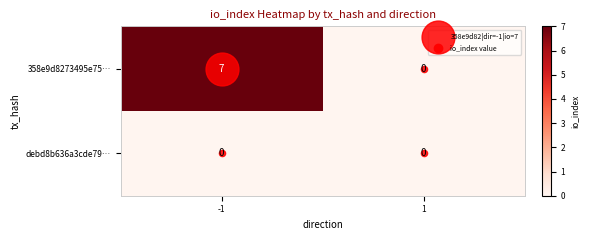

Which series has the largest range (max minus min)?

358e9d8273495e75…